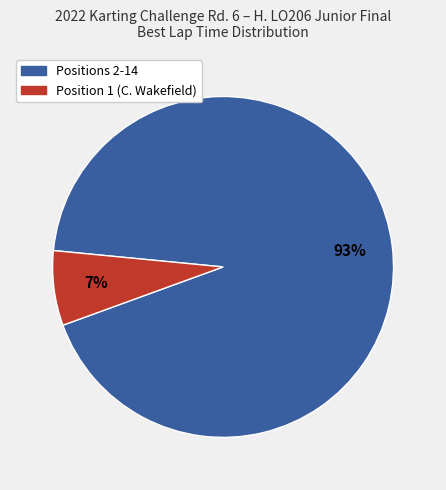

To the nearest percent, what is the difference between the largest and smallest slice percentages?

86%